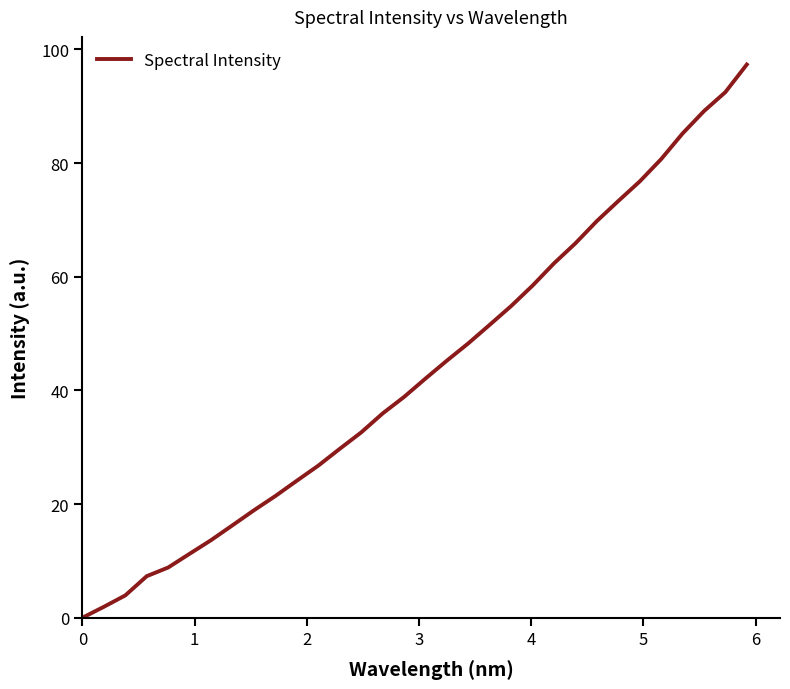

What is the greatest value displayed?

97.3